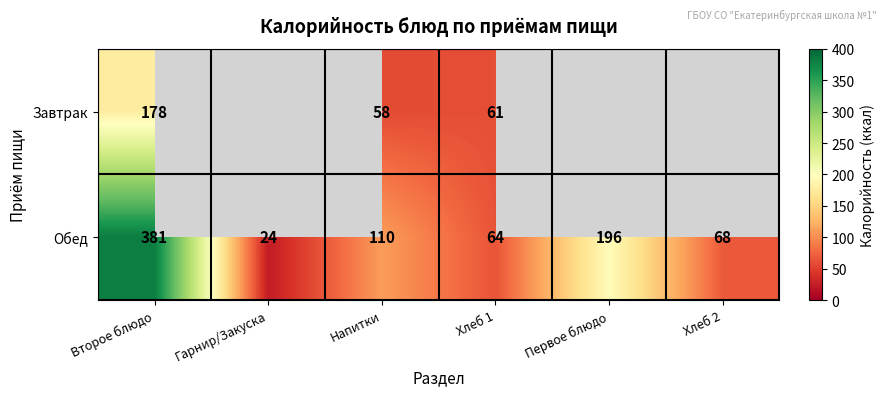

Rank the series at Напитки from highest to lowest value.

Обед, Завтрак